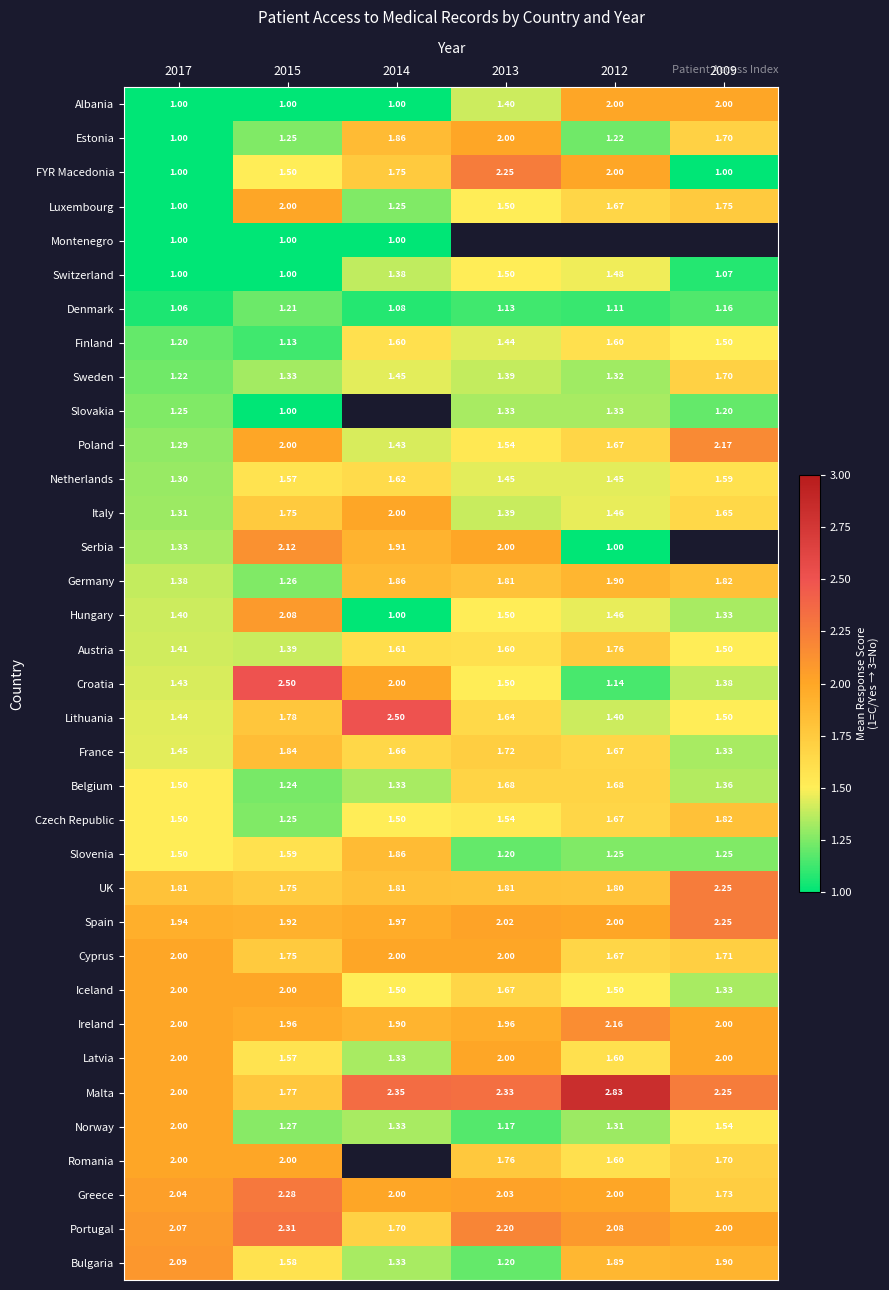

At 2009, list the series in order from smallest to largest.

FYR Macedonia, Switzerland, Denmark, Slovakia, Slovenia, Hungary, France, Iceland, Belgium, Croatia, Finland, Austria, Lithuania, Norway, Netherlands, Italy, Sweden, Estonia, Romania, Greece, Luxembourg, Czech Republic, Bulgaria, Albania, Montenegro, Latvia, Portugal, Poland, Serbia, Cyprus, Germany, Ireland, UK, Malta, Spain